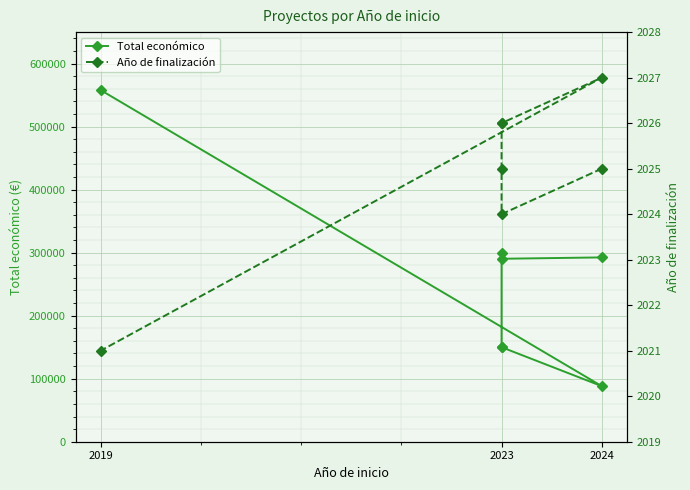

What is the difference between the second highest and minimum values in the Año de finalización series?

5